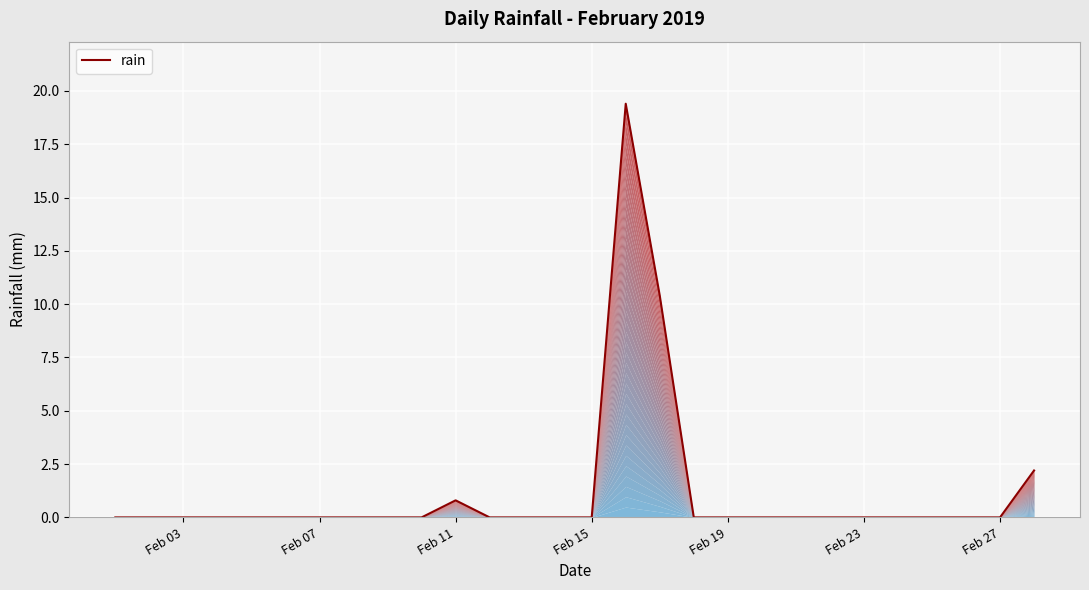

How many lines are shown in the chart?

1